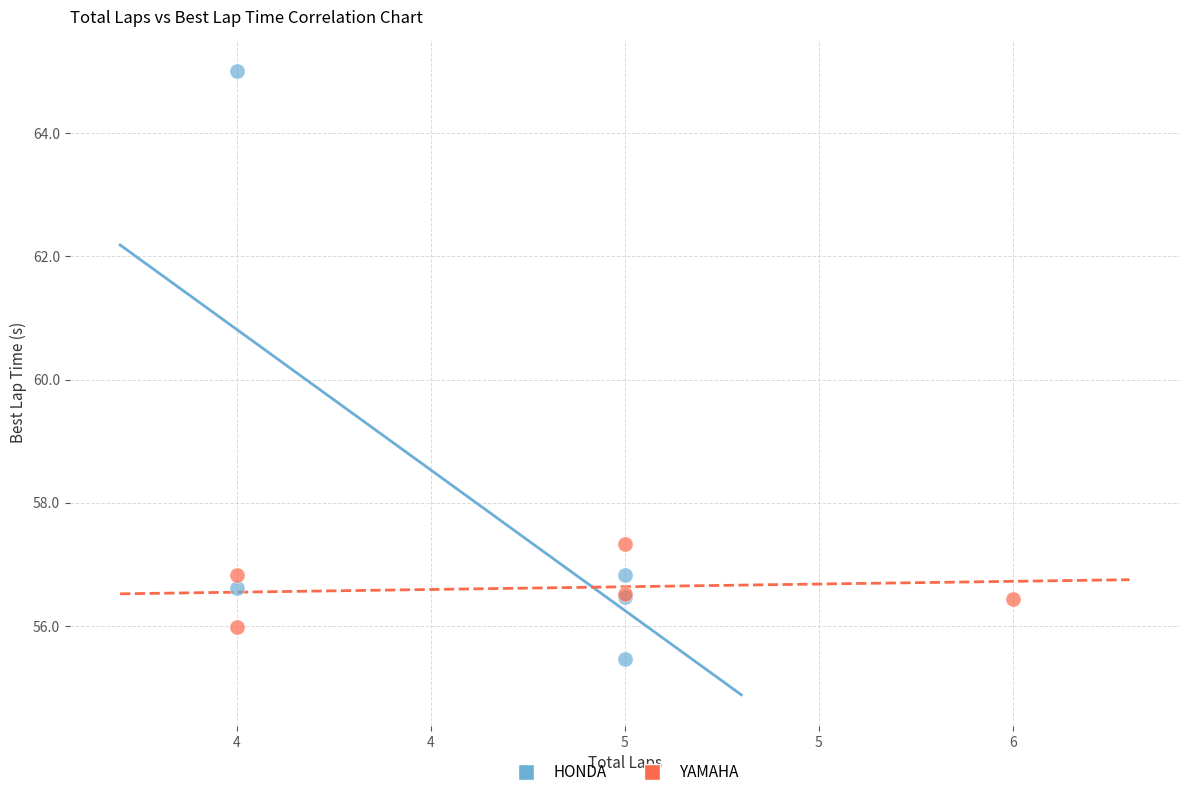

Which series reaches the minimum Y coordinate?

HONDA